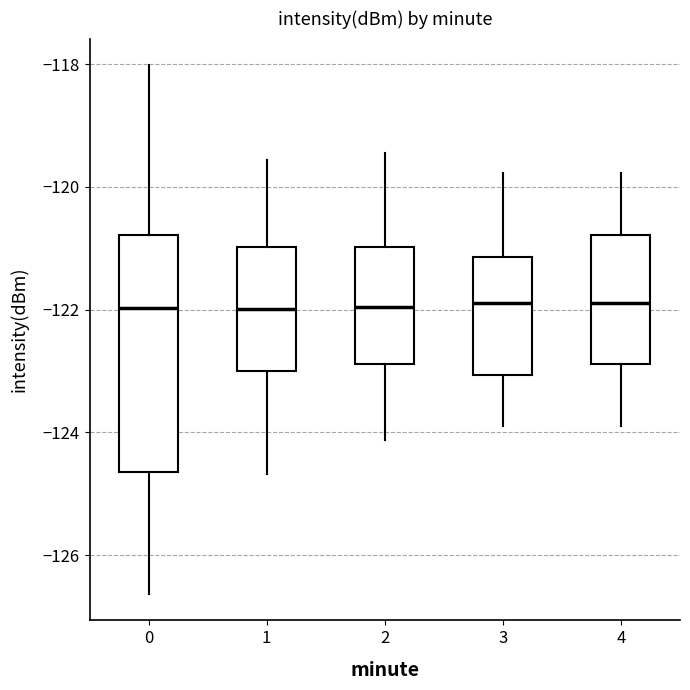

Reading left to right, transcribe this box plot: for each box, give where its median line is, the range the box spans, and where its two whiskers end, as read against the y-axis. The values are not printed on the chart, so give them approximately, as read against the axis.

0: median -122.0, box -124.6 to -120.8, whiskers -126.6 to -118.0
1: median -122.0, box -123.0 to -121.0, whiskers -124.6 to -119.6
2: median -122.0, box -122.8 to -121.0, whiskers -124.2 to -119.4
3: median -121.8, box -123.0 to -121.2, whiskers -123.8 to -119.8
4: median -121.8, box -122.8 to -120.8, whiskers -123.8 to -119.8